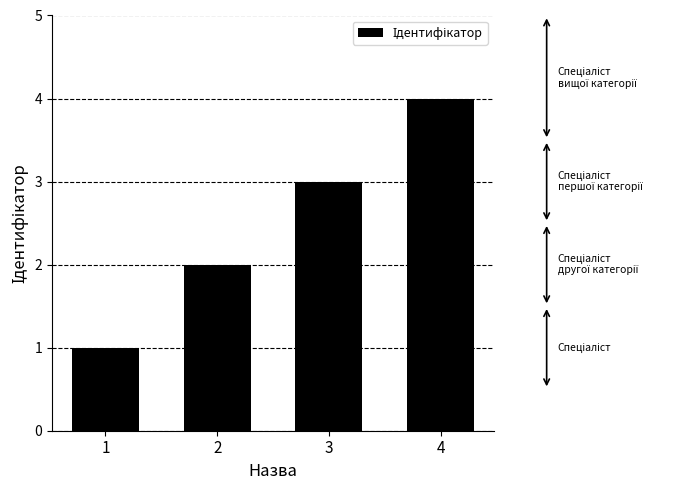

At which label is the value closest to 2?

2